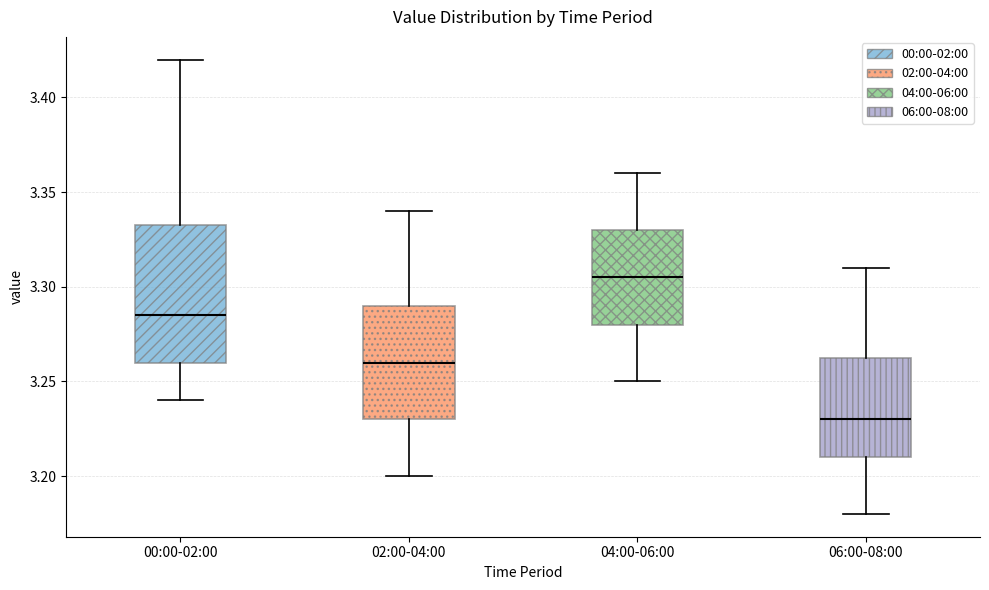

Comparing the boxes themselves (not the whiskers), which one is the tallest?

00:00-02:00